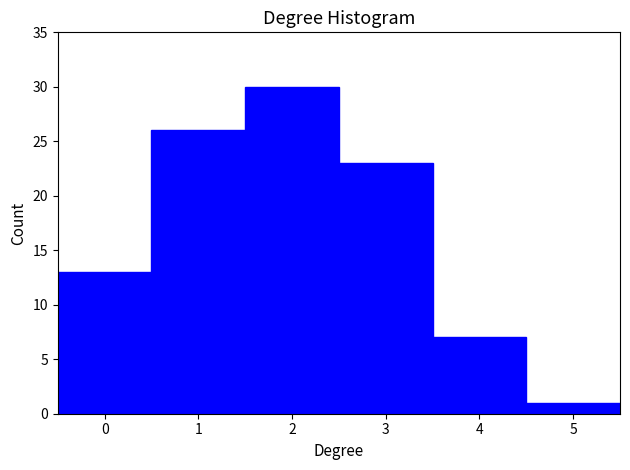

Over which range of the x-axis is the bar tallest?

1.5 to 2.5